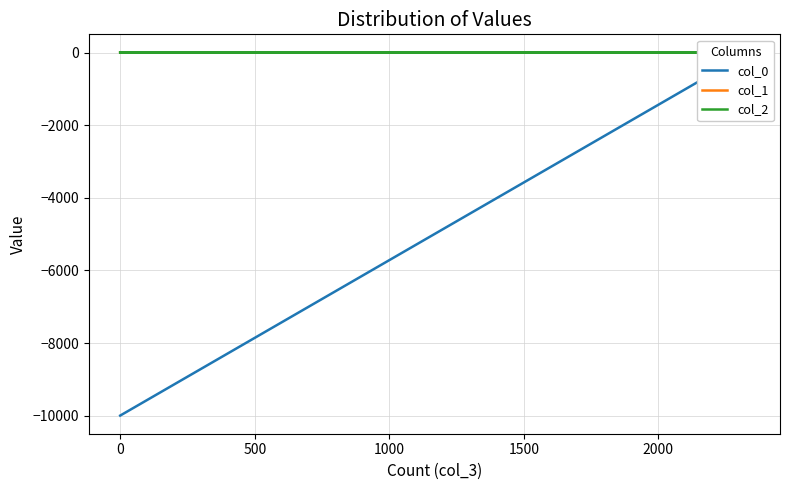

What is the value of the col_2 point at the 16th from the left?

3.8